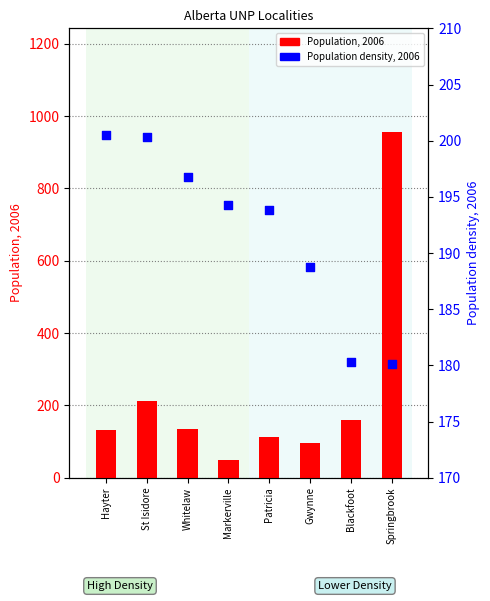

At which category is the sum across all series the highest?

Springbrook